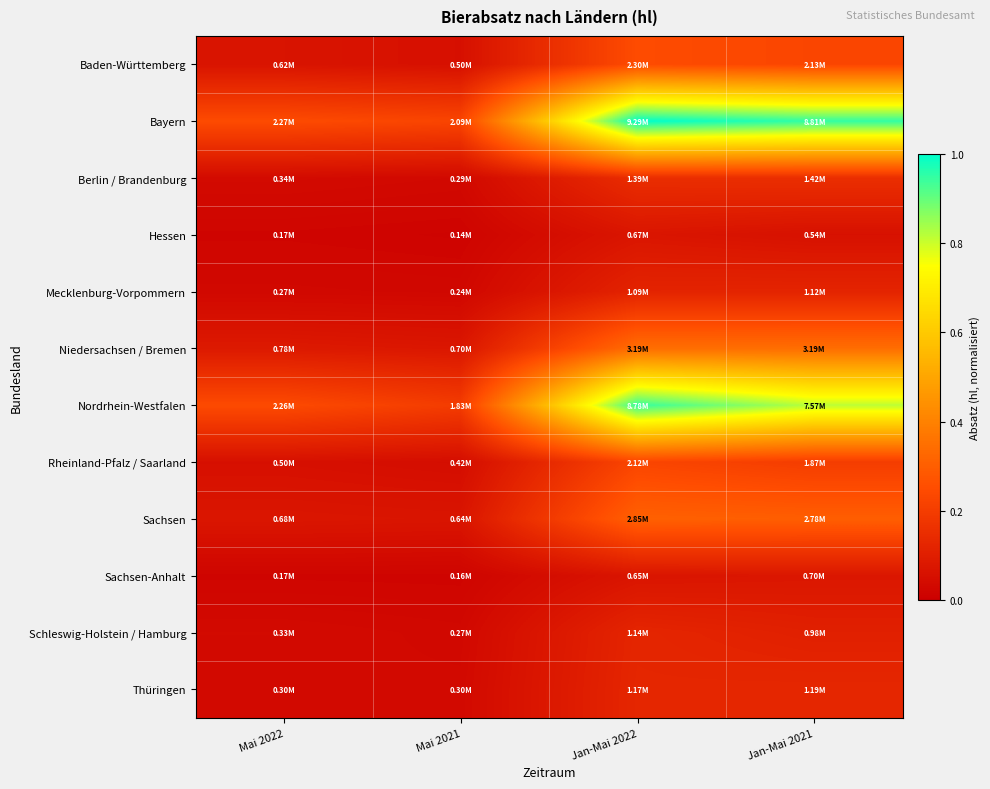

Between Jan-Mai 2022 and Mai 2021, which is larger?

Jan-Mai 2022